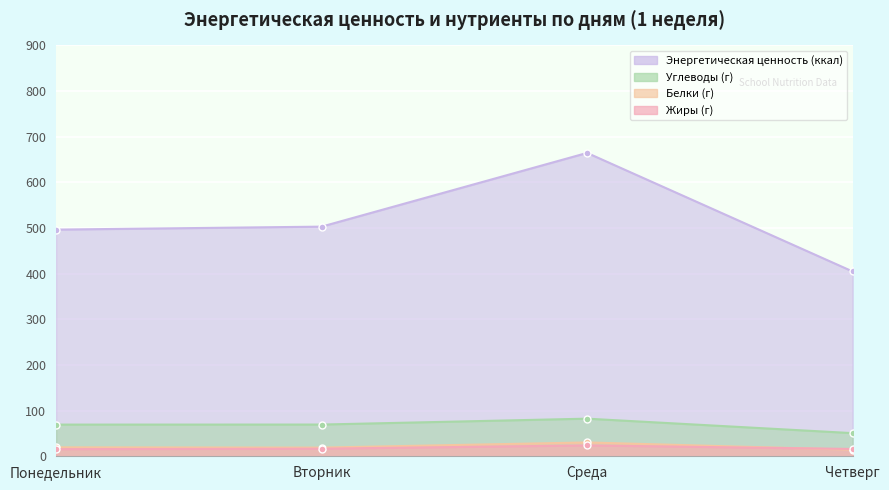

What is the difference between the maximum and minimum values in the Энергетическая ценность (ккал) series?

259.7